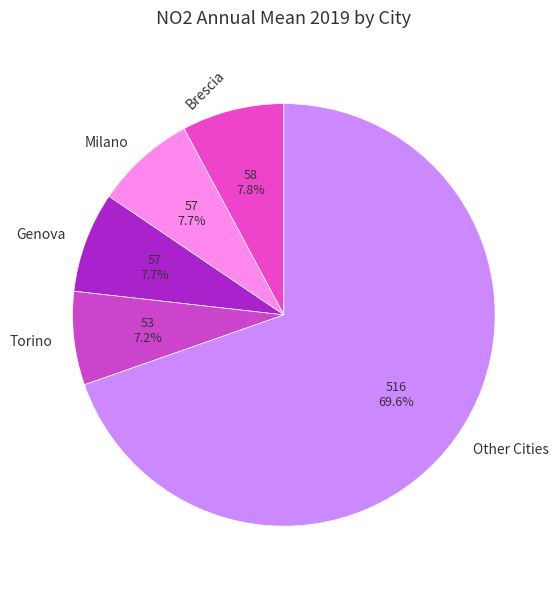

Does Other Cities represent more than half of the total?

Yes